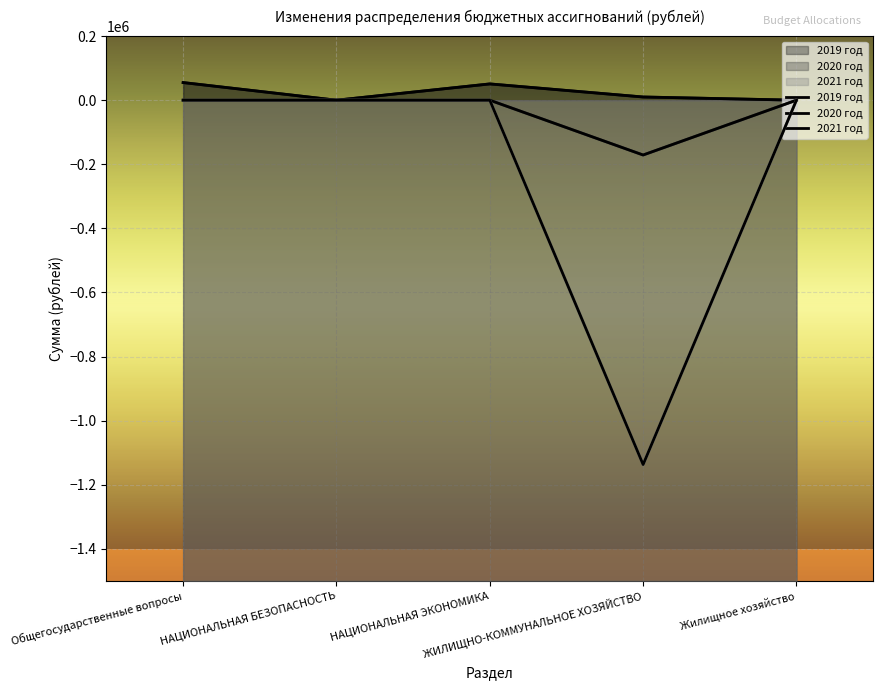

List the labels in order of 2020 год value, largest first.

Общегосударственные вопросы, НАЦИОНАЛЬНАЯ БЕЗОПАСНОСТЬ, НАЦИОНАЛЬНАЯ ЭКОНОМИКА, Жилищное хозяйство, ЖИЛИЩНО-КОММУНАЛЬНОЕ ХОЗЯЙСТВО